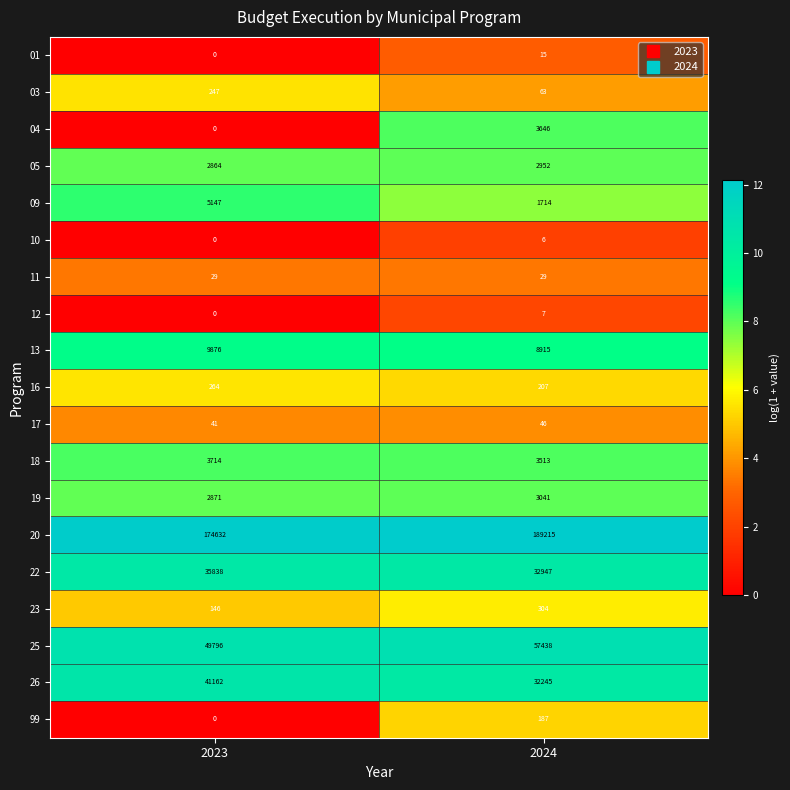

Rank the series by their maximum value, from highest to lowest.

20, 25, 26, 22, 13, 09, 18, 04, 19, 05, 23, 16, 03, 99, 17, 11, 01, 12, 10